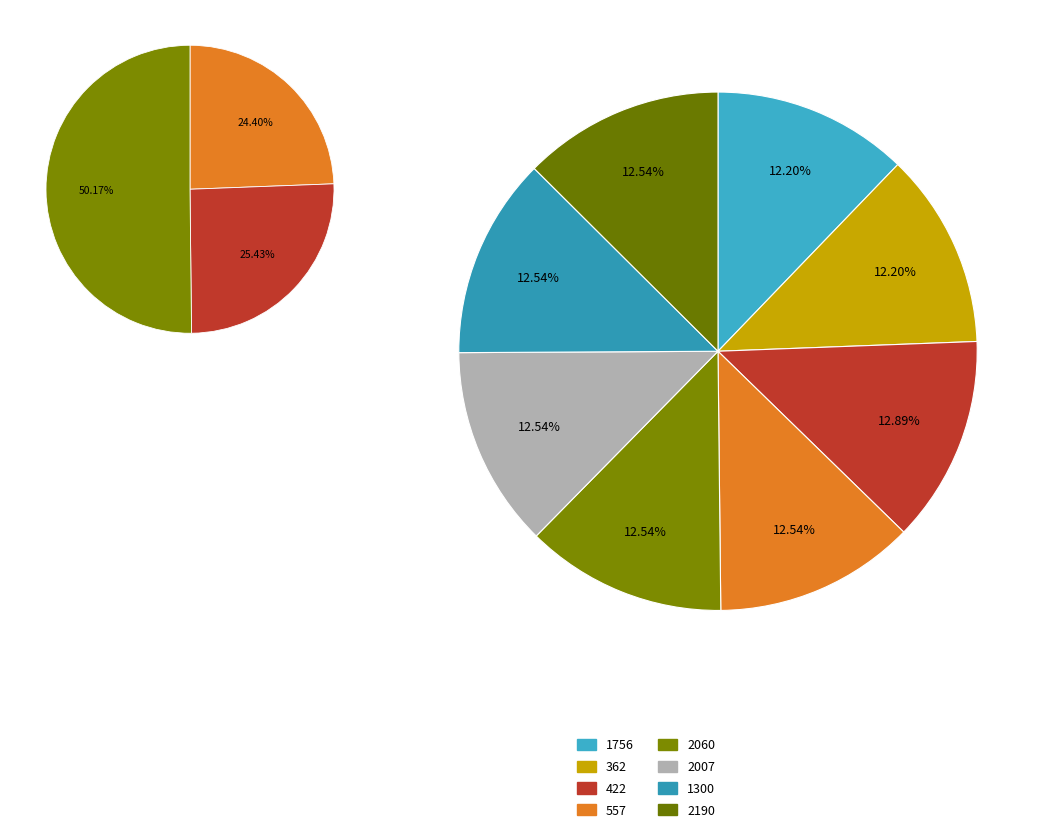

Combined, do 362 and 557 account for over 50%?

No